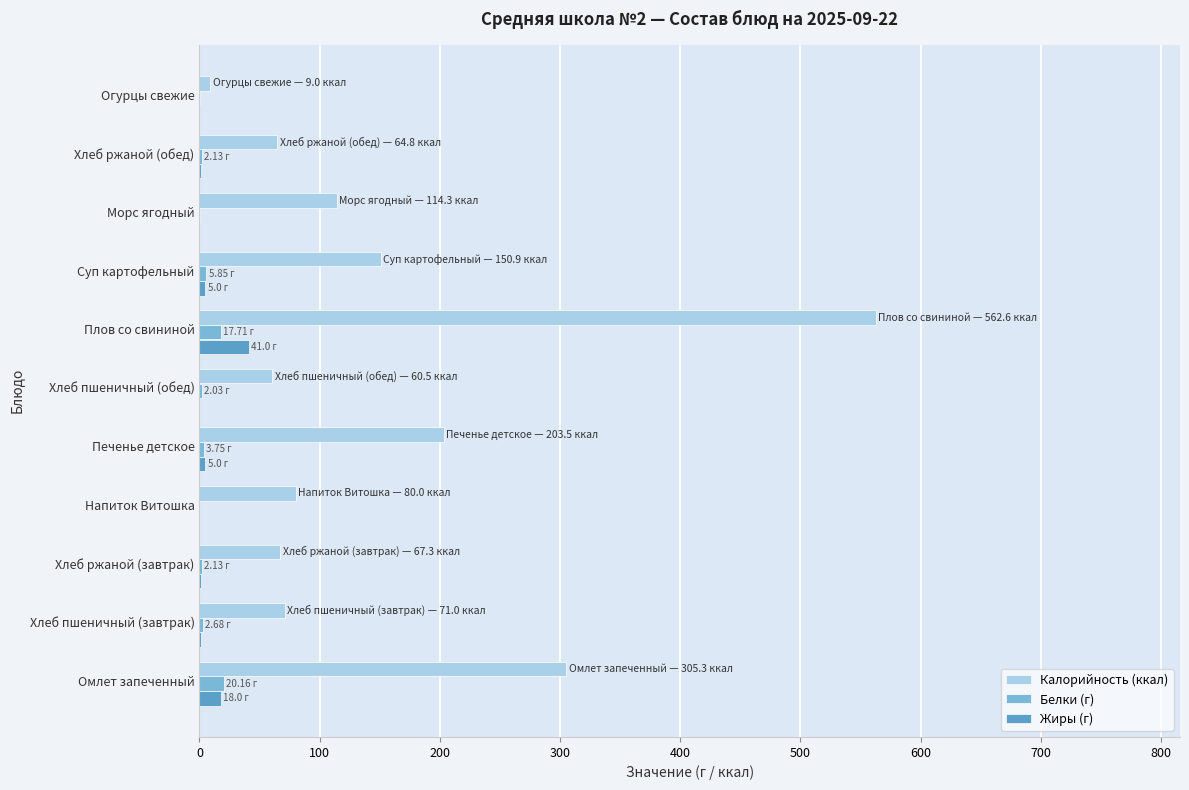

Which category has the highest value across all series?

Плов со свининой